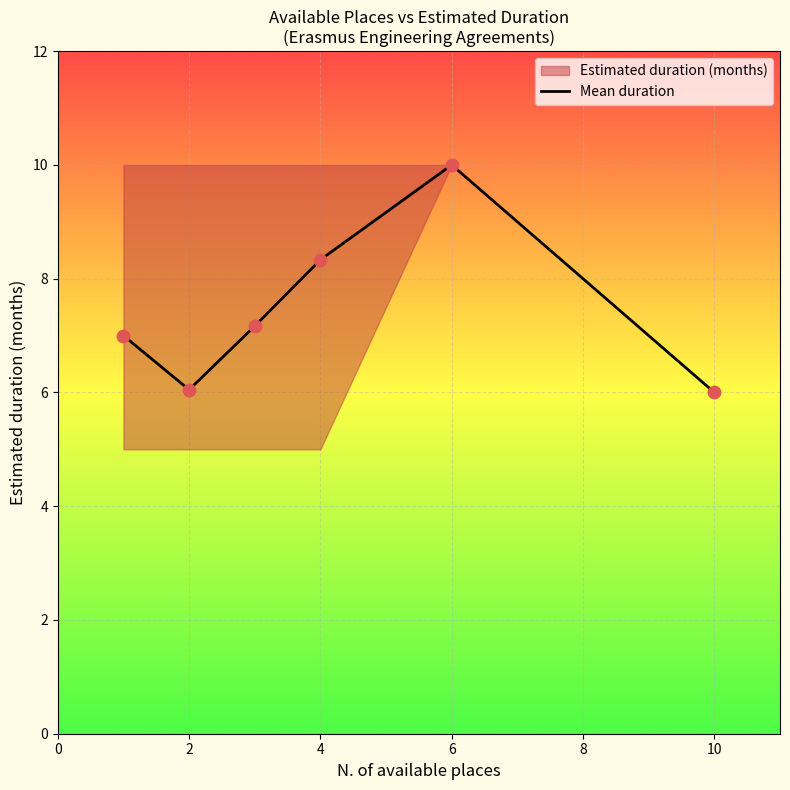

The value of Mean duration at 2 is 1.5. True or false?

False